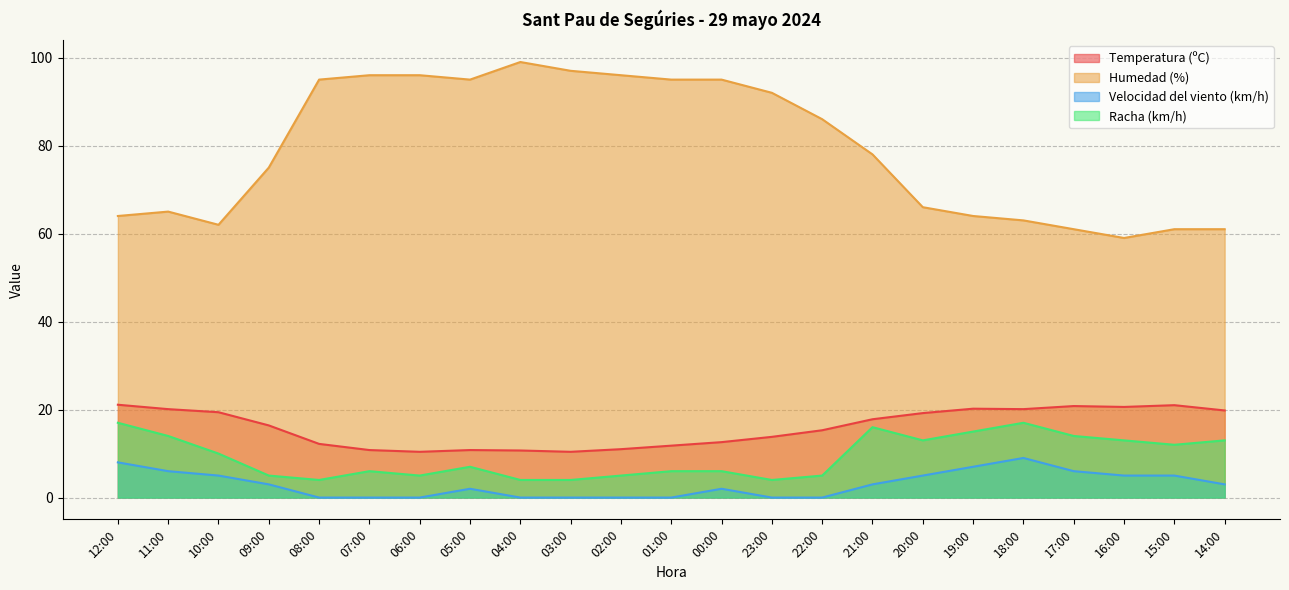

True or false: Temperatura (ºC) has more than 1 points higher than both neighbors.

True